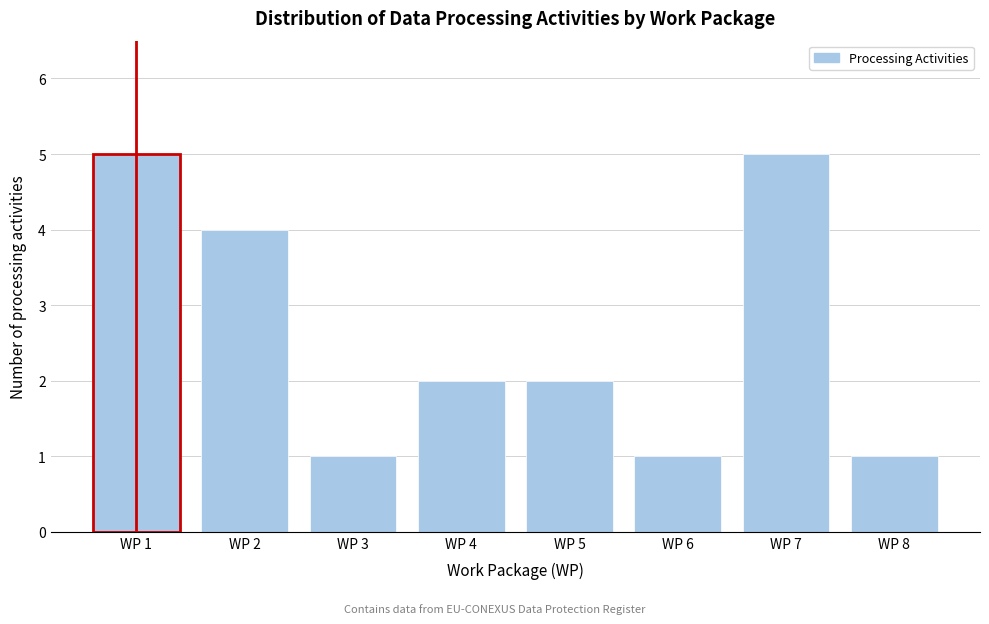

Reading left to right, list all the values displayed in this chart.

WP 1=5	WP 2=4	WP 3=1	WP 4=2	WP 5=2	WP 6=1	WP 7=5	WP 8=1